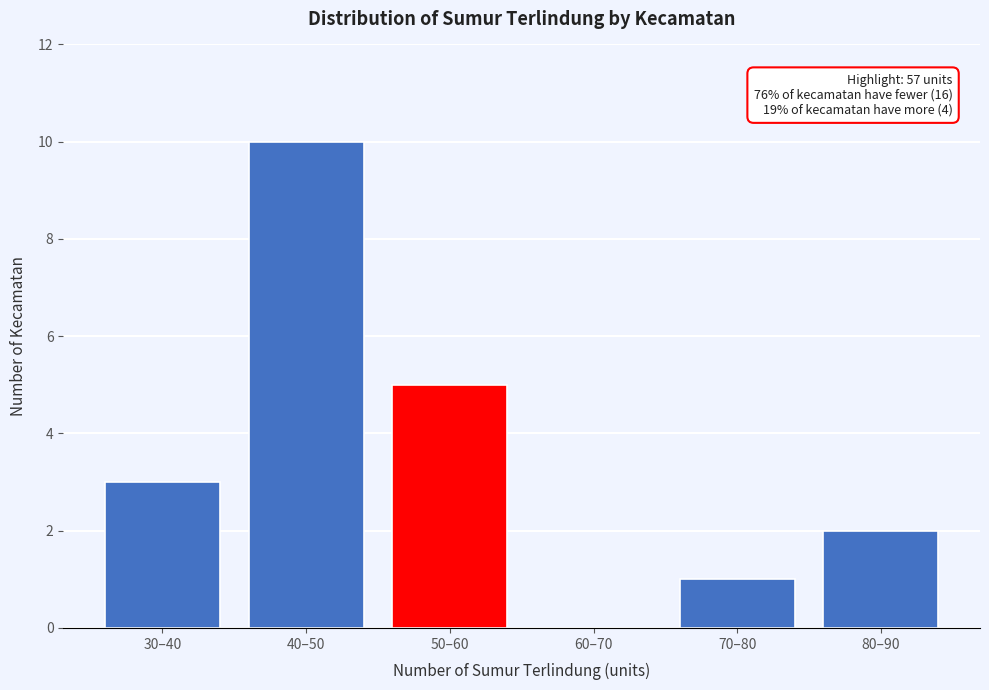

Reading left to right, what are all the values shown in this chart?

30–40=3	40–50=10	50–60=5	60–70=0	70–80=1	80–90=2